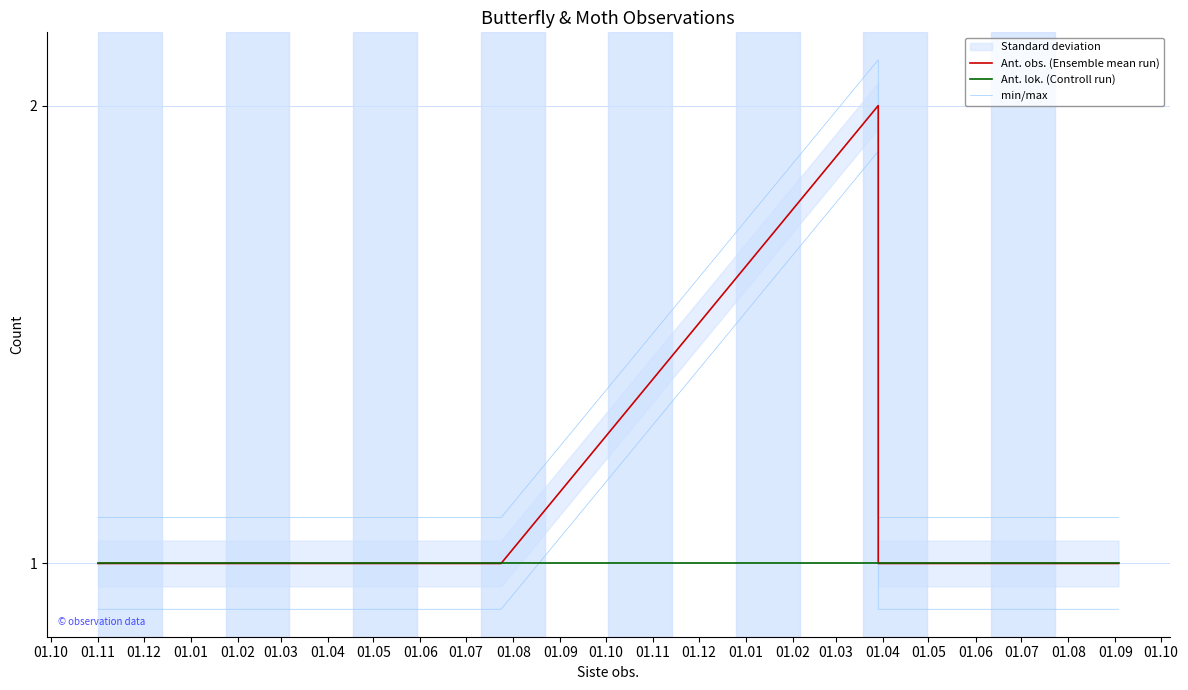

Which series changed the most between 01.10 and 01.02?

Ant. obs. (Ensemble mean run)